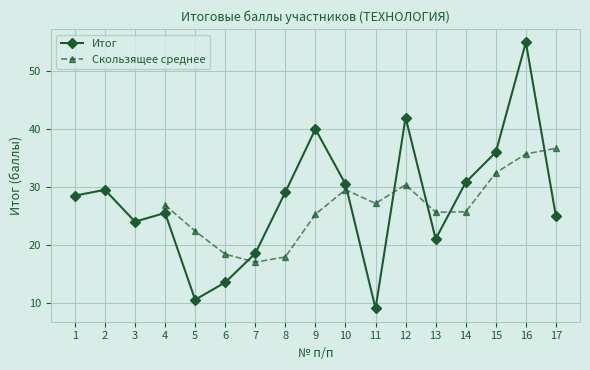

The value at 11 is 9.0. True or false?

True